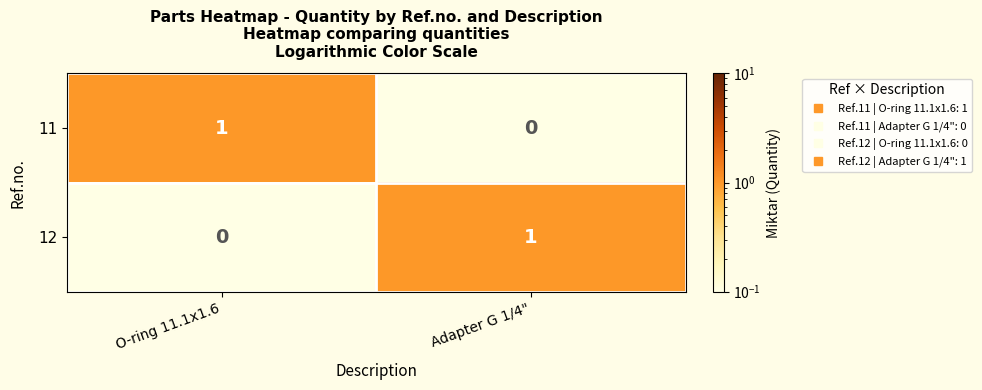

Reading right to left, extract all data points from this chart.

11: 0	1
12: 1	0